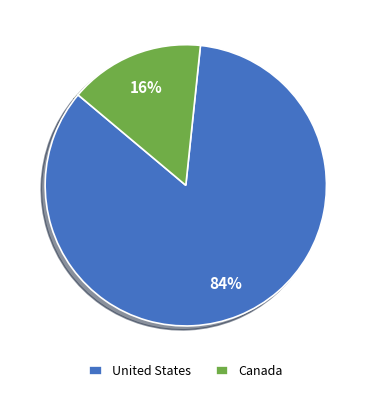

How many segments does this pie chart have?

2